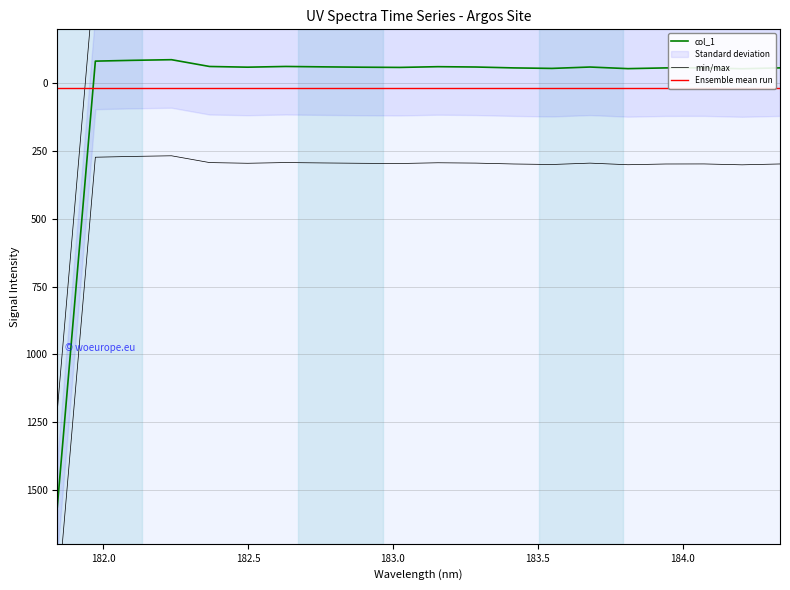

Reading left to right, extract all data points from this chart.

181.8418=1564.4	181.9732053322=-82.6	182.1045947288=-85.6	182.2359681898=-87.9	182.3673257152=-62.8	182.498667305=-60.2	182.6299929592=-62.9	182.7613026778=-61.4	182.8925964608=-60.1	183.0238743082=-59.3	183.15513622=-62.1	183.2863821962=-60.8	183.4176122368=-57.5	183.5488263418=-55.7	183.6800245112=-60.8	183.811206745=-54.8	183.9423730432=-57.6	184.0735234058=-57.8	184.2046578328=-54.5	184.3357763242=-57.7